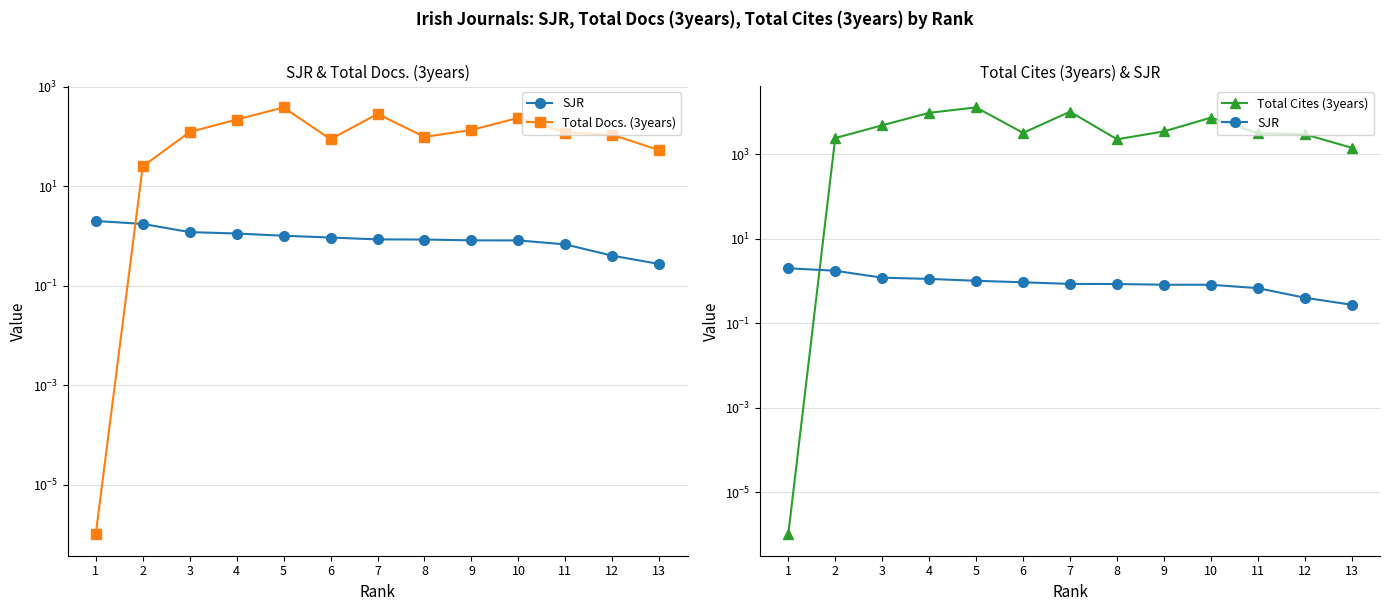

What are all the series names shown in the legend?

SJR, Total Docs. (3years), Total Cites (3years)